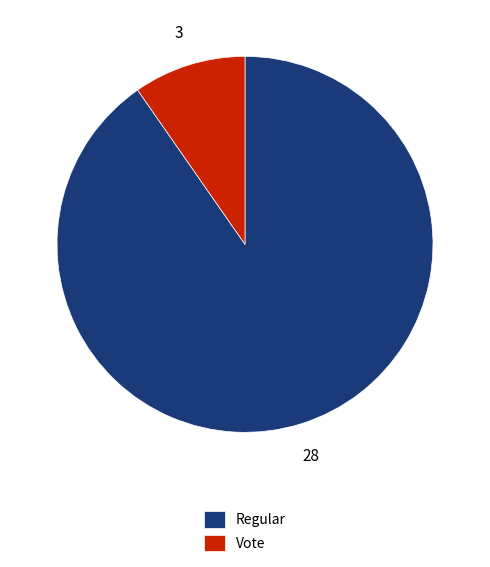

Which slice represents more than half of the pie?

Regular